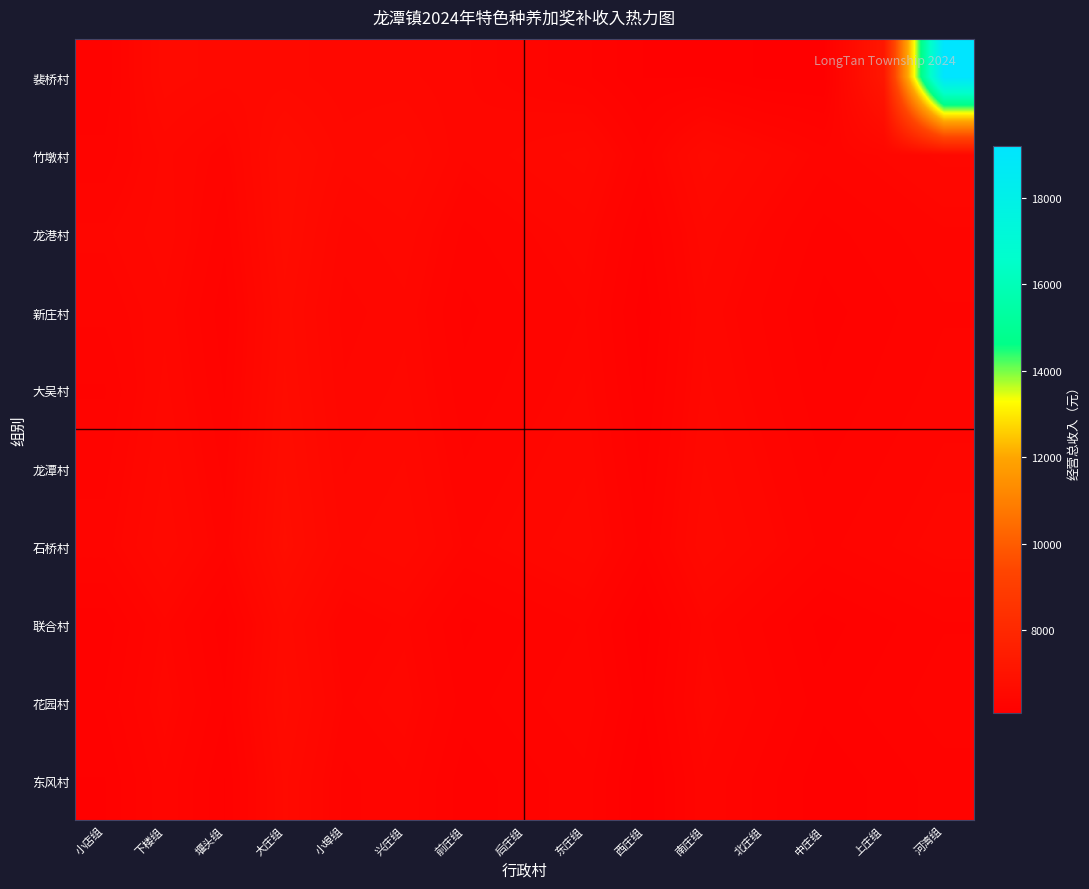

What is the minimum value shown in the chart?

6080